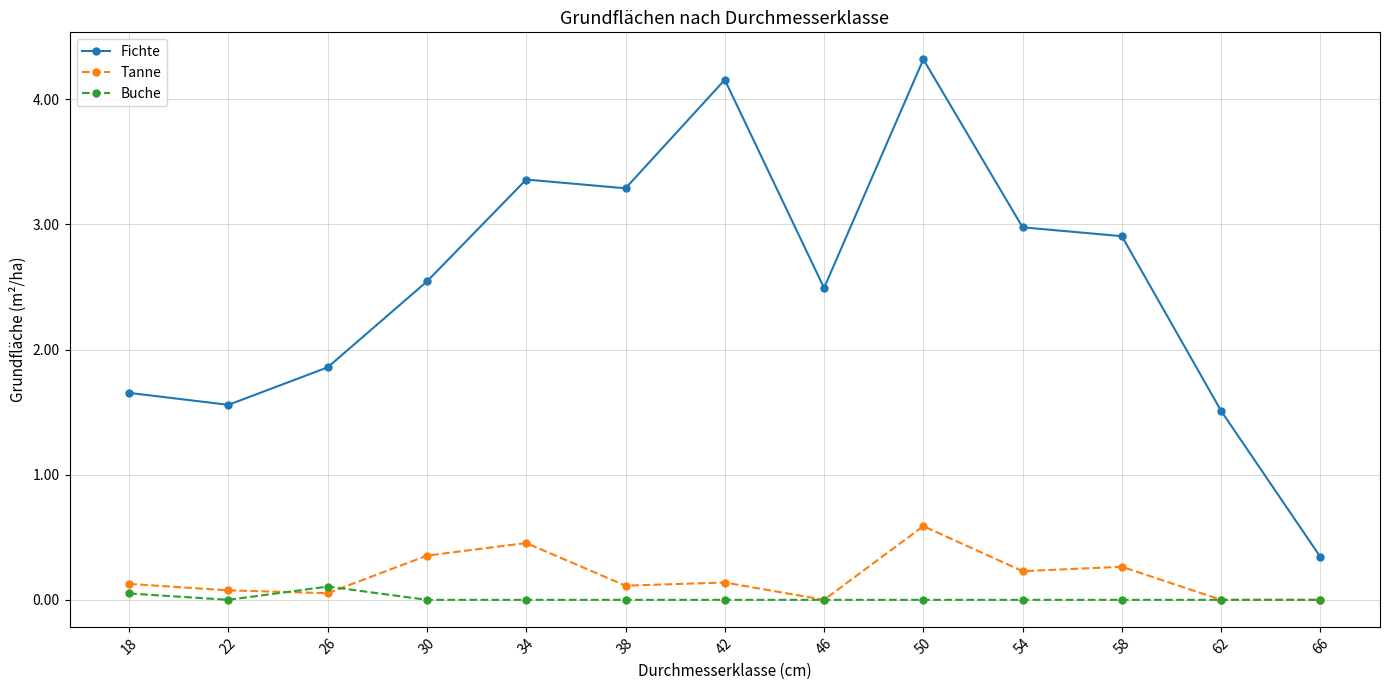

At which label does Fichte first exceed 2?

30